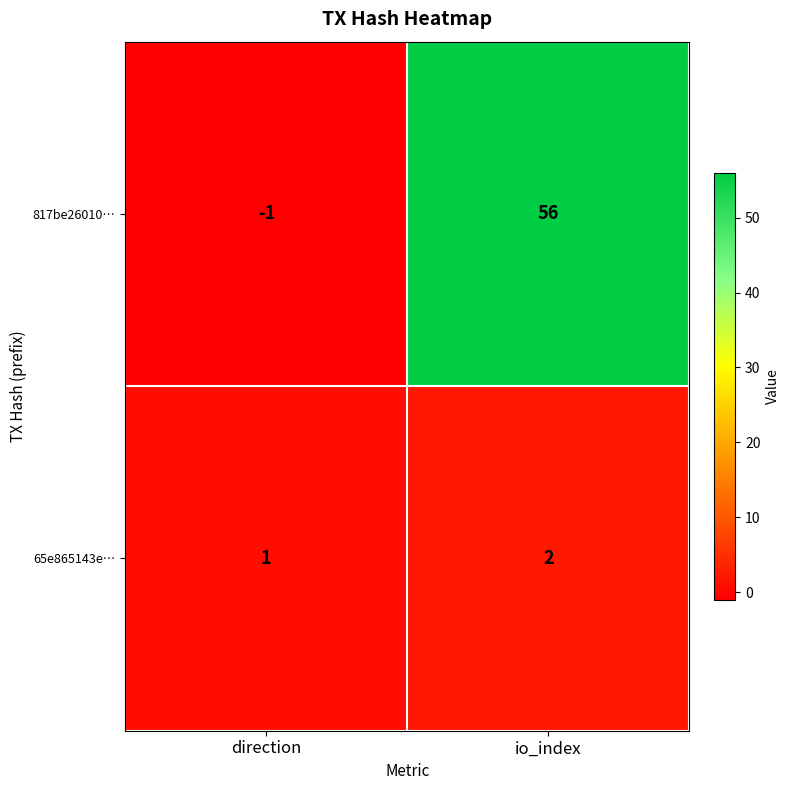

At which label is 65e865143e… closest to 1?

direction